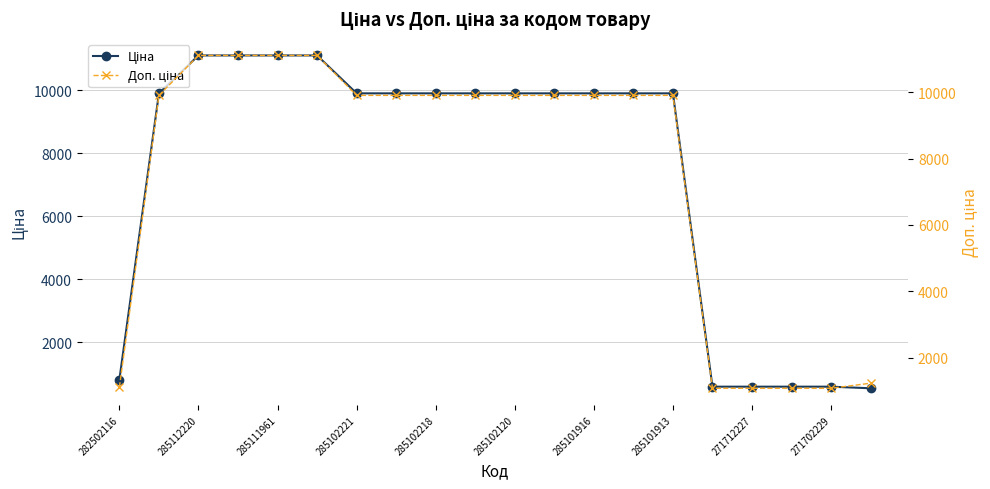

Reading left to right, transcribe all the data shown in this chart.

Ціна: 813.0	9908.5	11113.6	11113.6	11113.6	11113.6	9908.5	9908.5	9908.5	9908.5	9908.5	9908.5	9908.5	9908.5	9908.5	586.0	586.0	586.0	586.0	535.4
Доп. ціна: 1101.8	9908.5	11113.6	11113.6	11113.6	11113.6	9908.5	9908.5	9908.5	9908.5	9908.5	9908.5	9908.5	9908.5	9908.5	1074.5	1074.5	1074.5	1074.5	1227.2